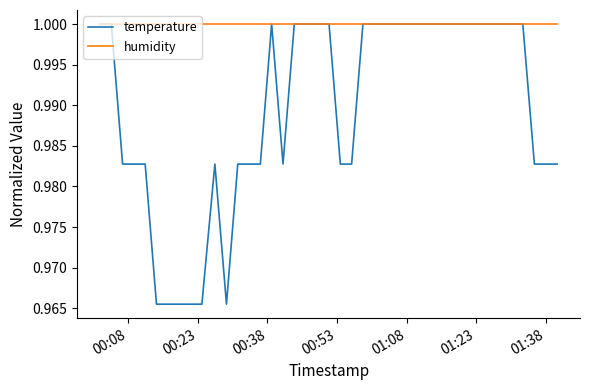

Which series has the widest spread of values?

temperature